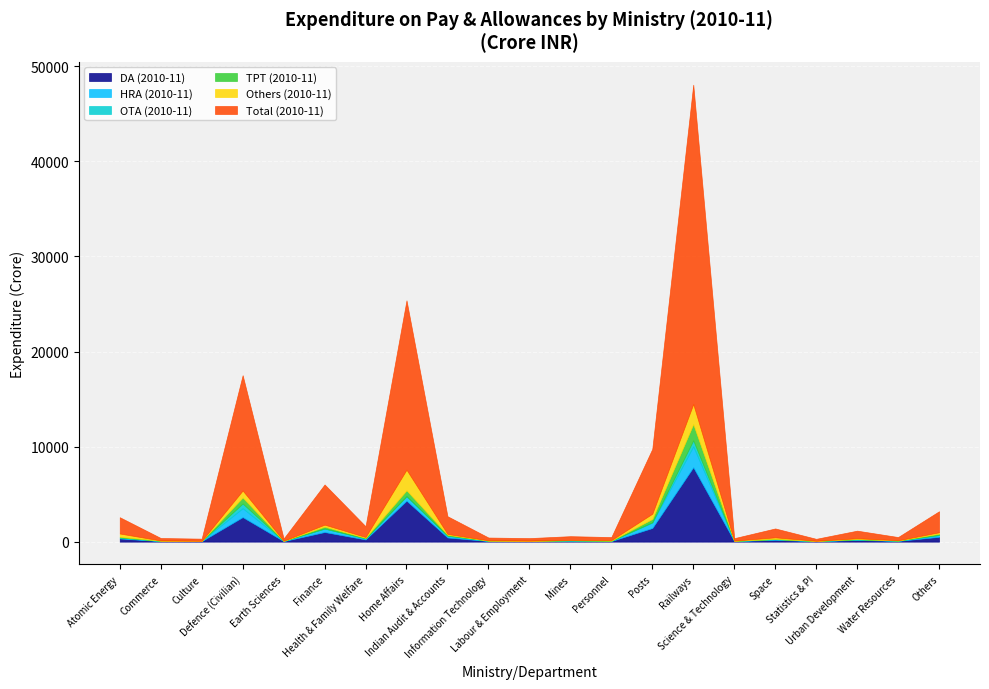

At which category does OTA (2010-11) reach its first local peak?

Defence (Civilian)